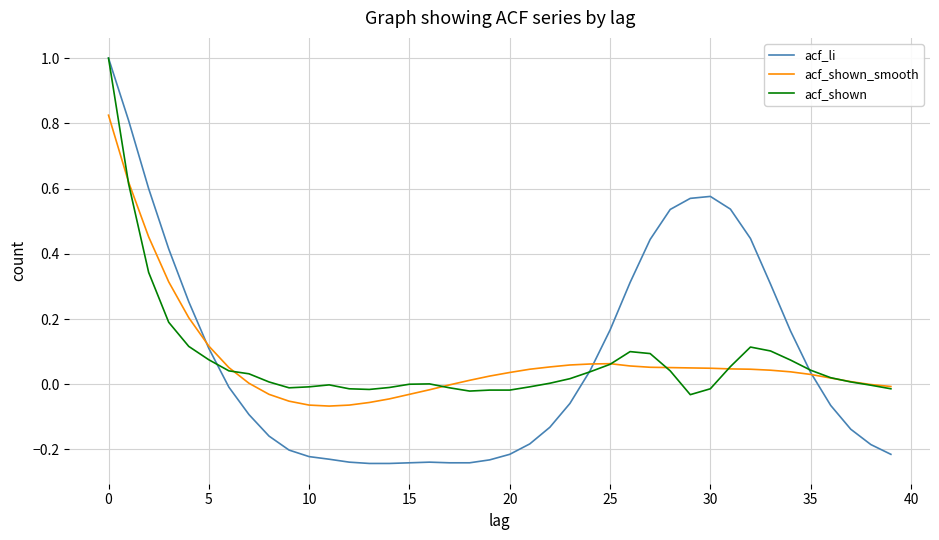

Which series has the widest spread of values?

acf_li